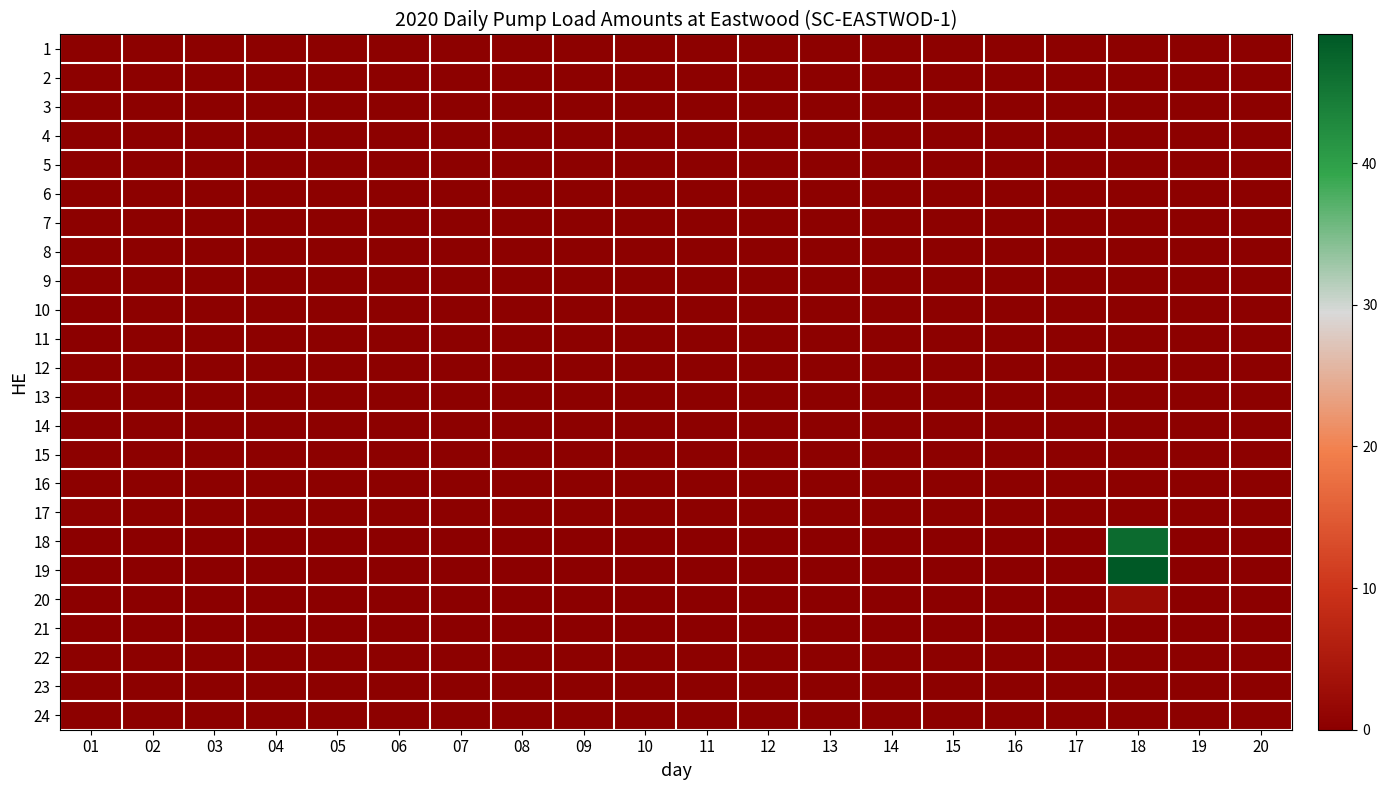

At 05, list the series in order from smallest to largest.

18, 19, 20, 21, 1, 2, 3, 4, 5, 6, 7, 8, 9, 10, 11, 12, 13, 14, 15, 16, 17, 22, 23, 24